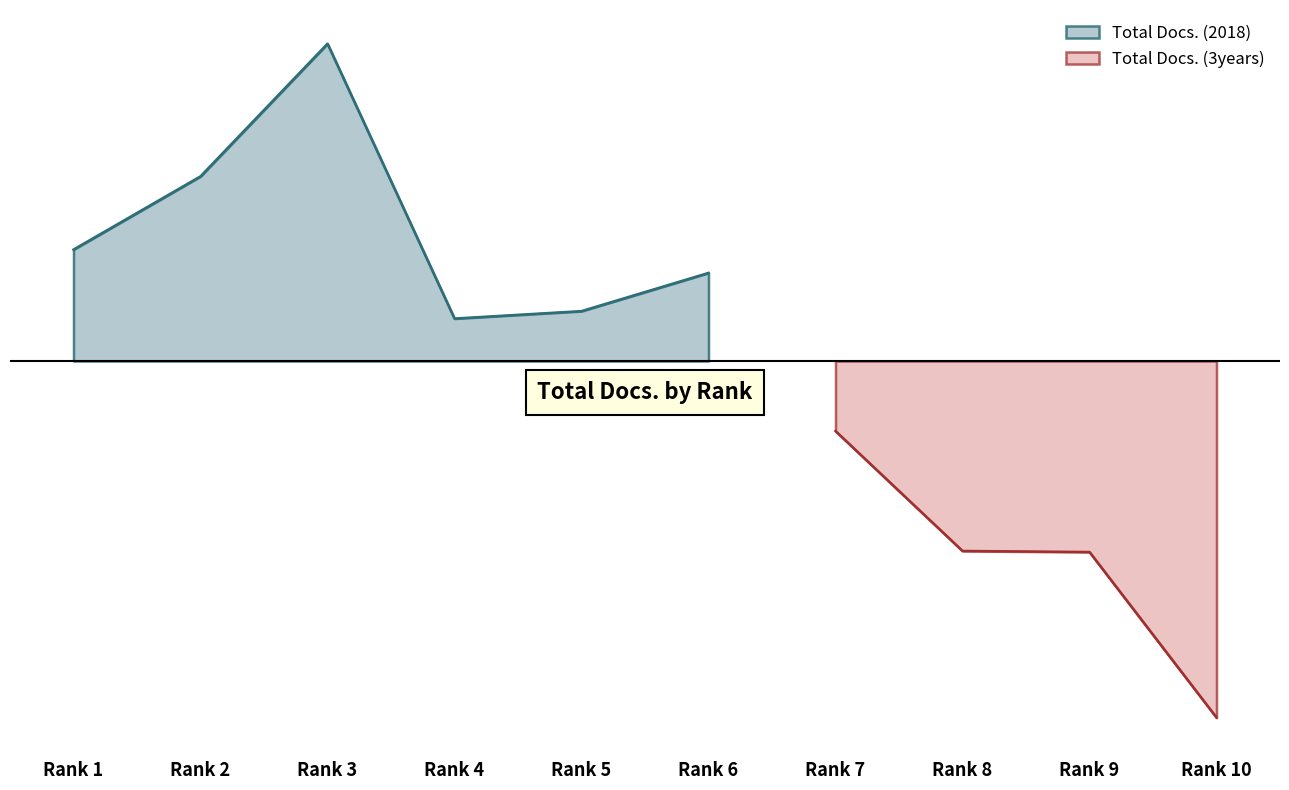

Does the chart display data point markers on the line(s)?

No